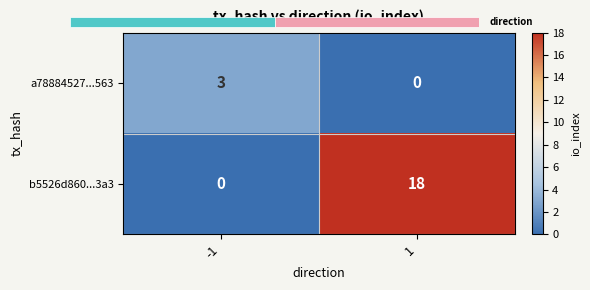

Count the a78884527...563 values in the range 0 to 3.

2